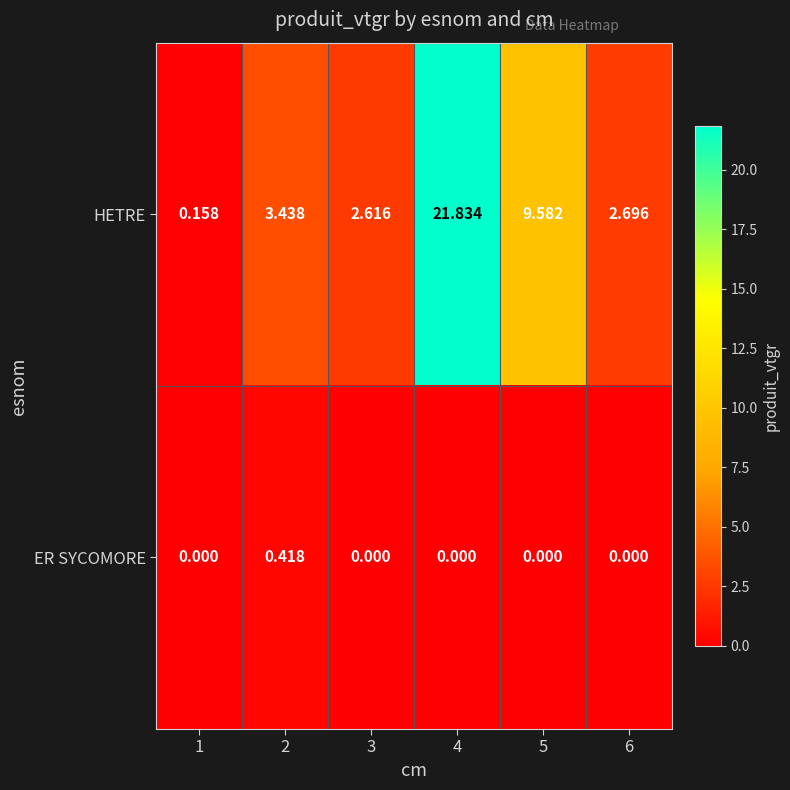

Is the value of ER SYCOMORE at 1 greater than the value of HETRE at 4?

No